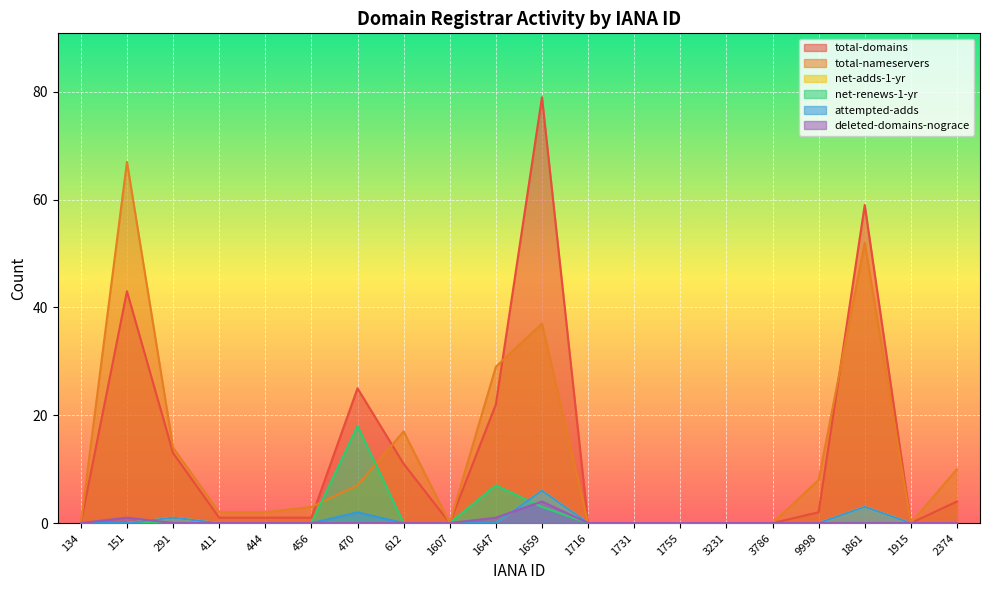

Which series has the largest total across all categories?

total-domains